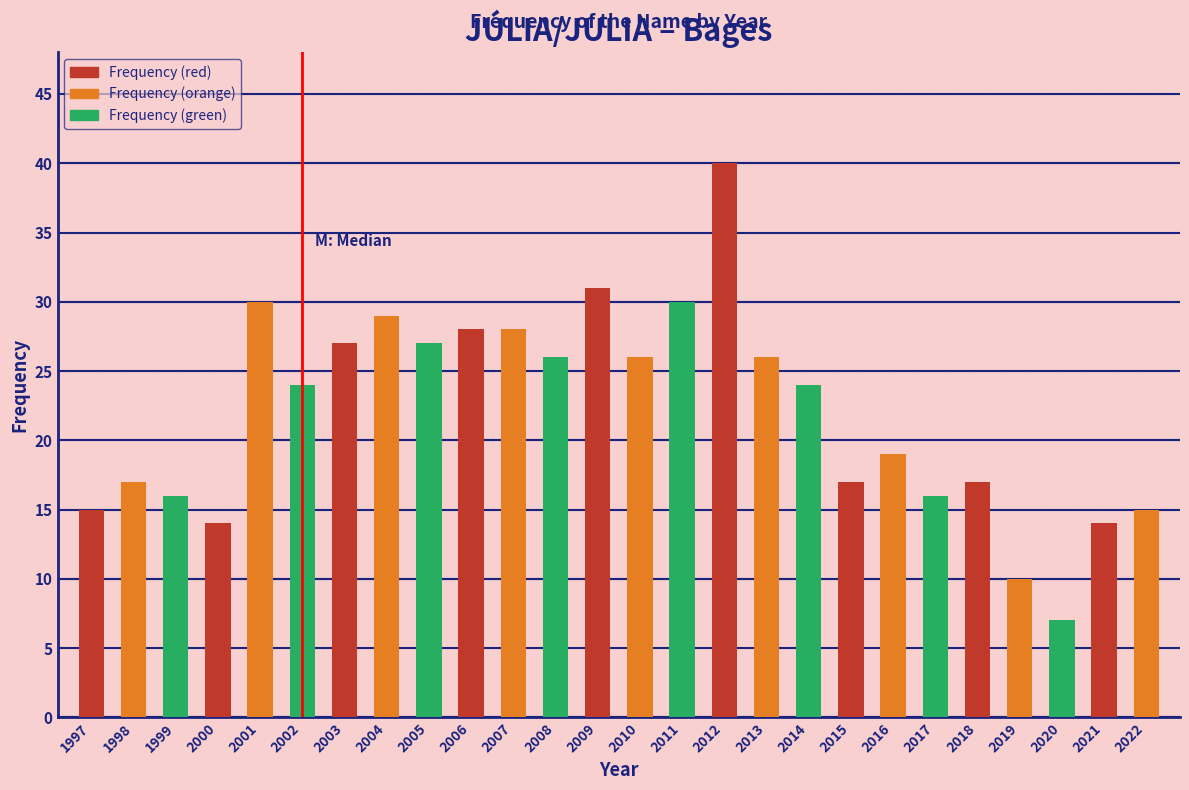

Reading right to left, extract all data points from this chart.

15	14	7	10	17	16	19	17	24	26	40	30	26	31	26	28	28	27	29	27	24	30	14	16	17	15